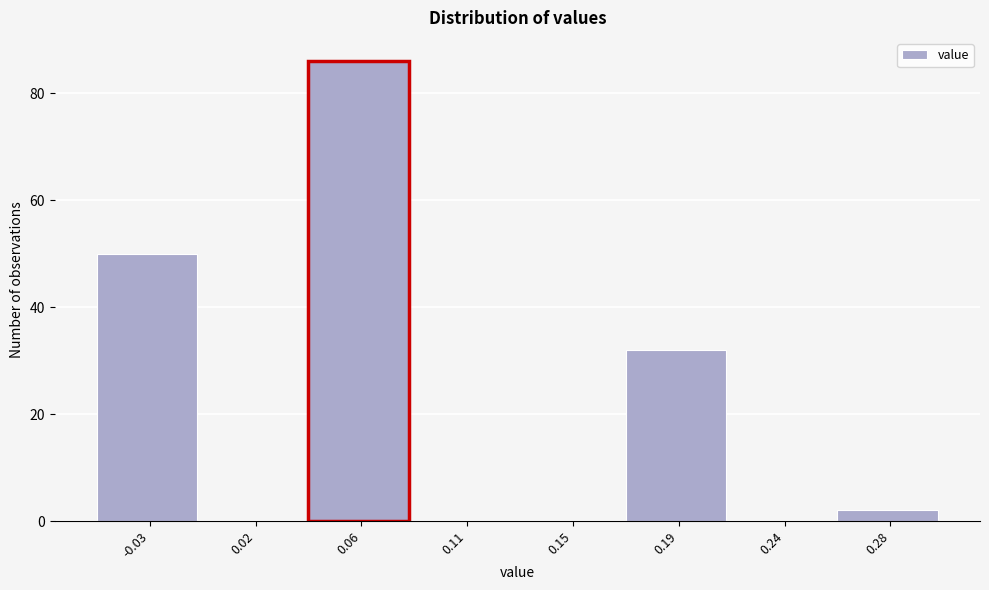

Reading left to right, transcribe all the data shown in this chart.

-0.03=50	0.02=0	0.06=86	0.11=0	0.15=0	0.19=32	0.24=0	0.28=2